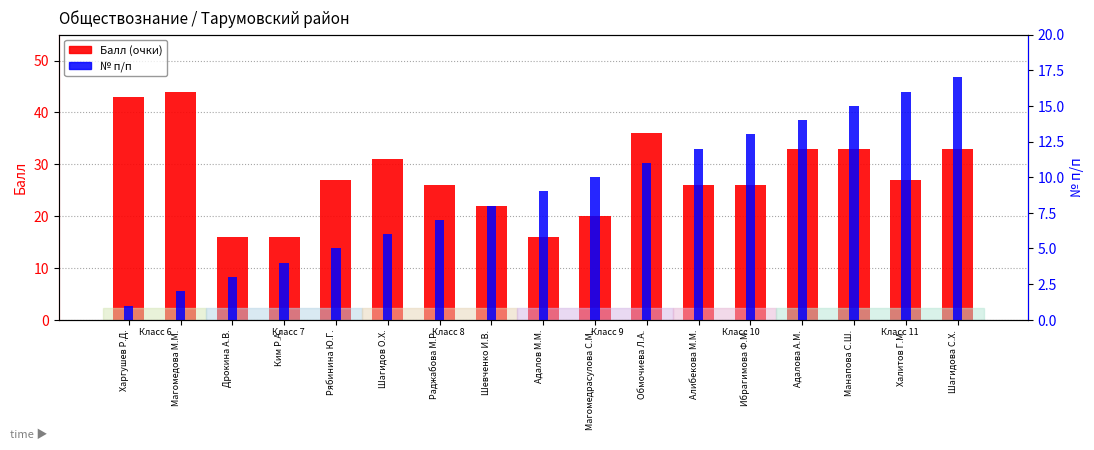

Is the value of № п/п at Адалова А.М. greater than the value of Балл (очки) at Обмочиева Л.А.?

No